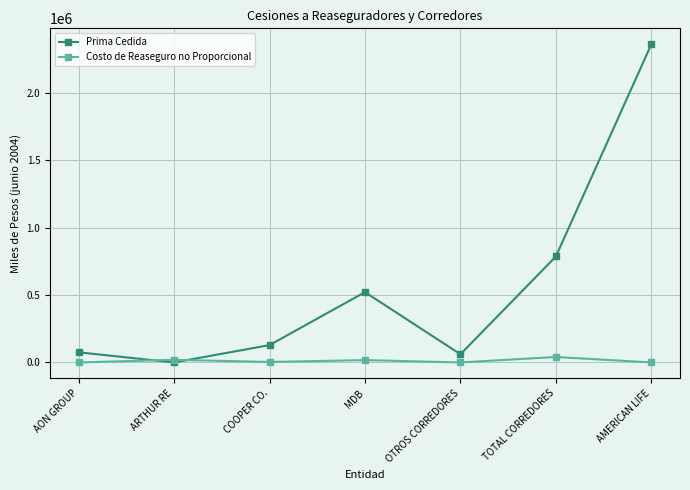

What is the label of the 6th point from the right?

ARTHUR RE